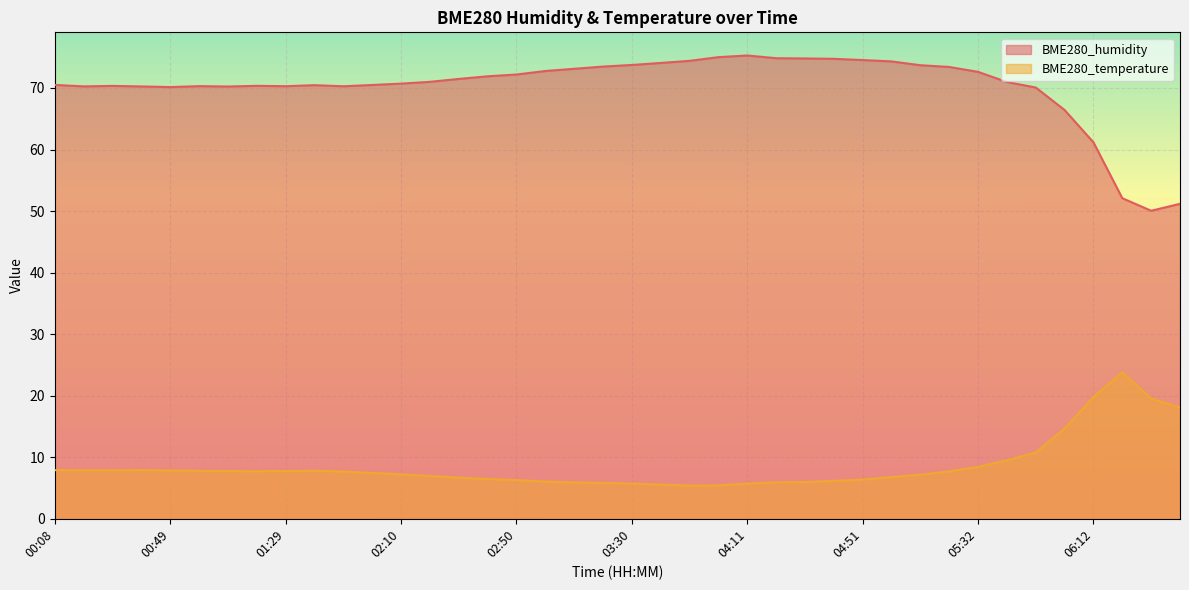

True or false: BME280_temperature has a value of 8.8 at 03:41.

False